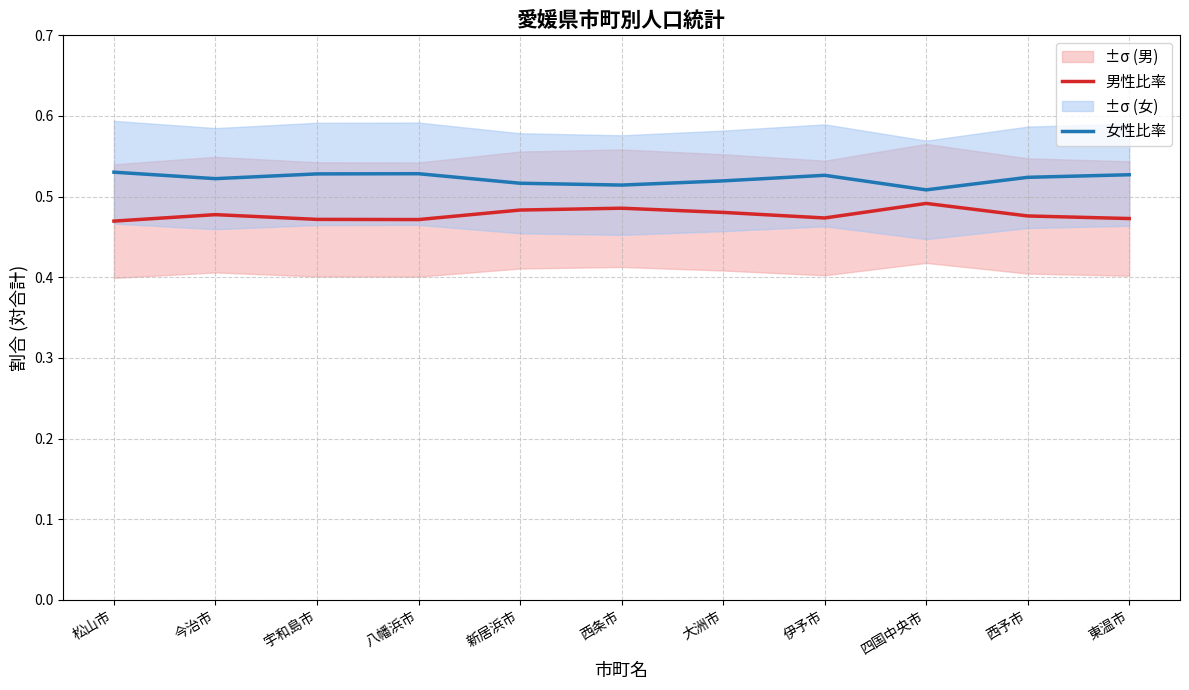

What is the sum of all 女性比率 values?

5.7